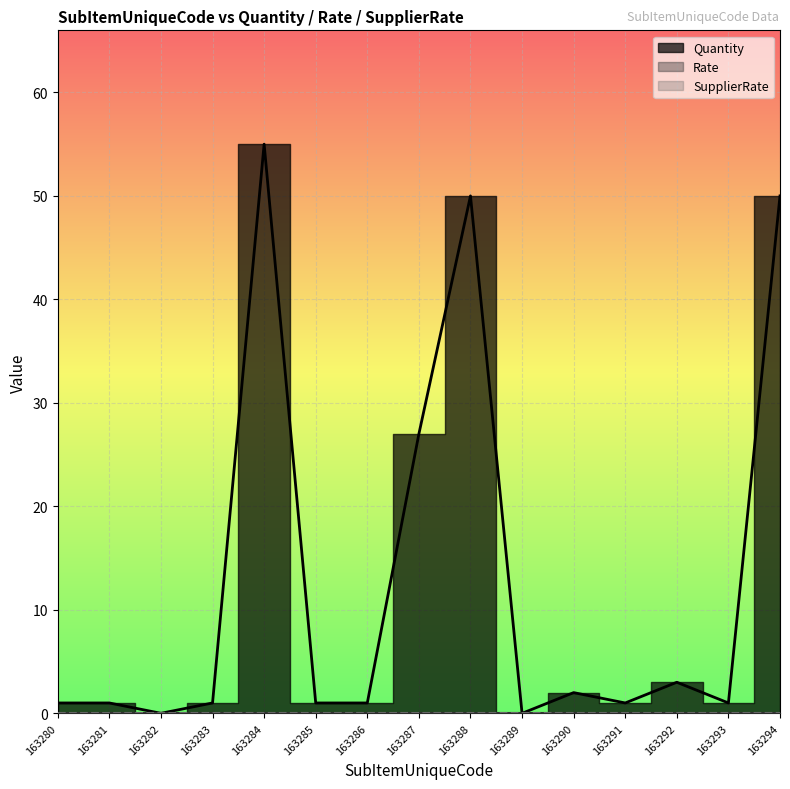

True or false: Rate and SupplierRate intersect in this chart.

False